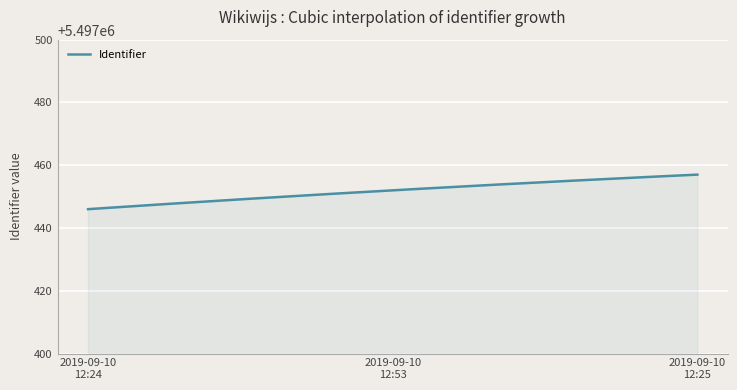

What is the smallest value displayed?

5497446.0